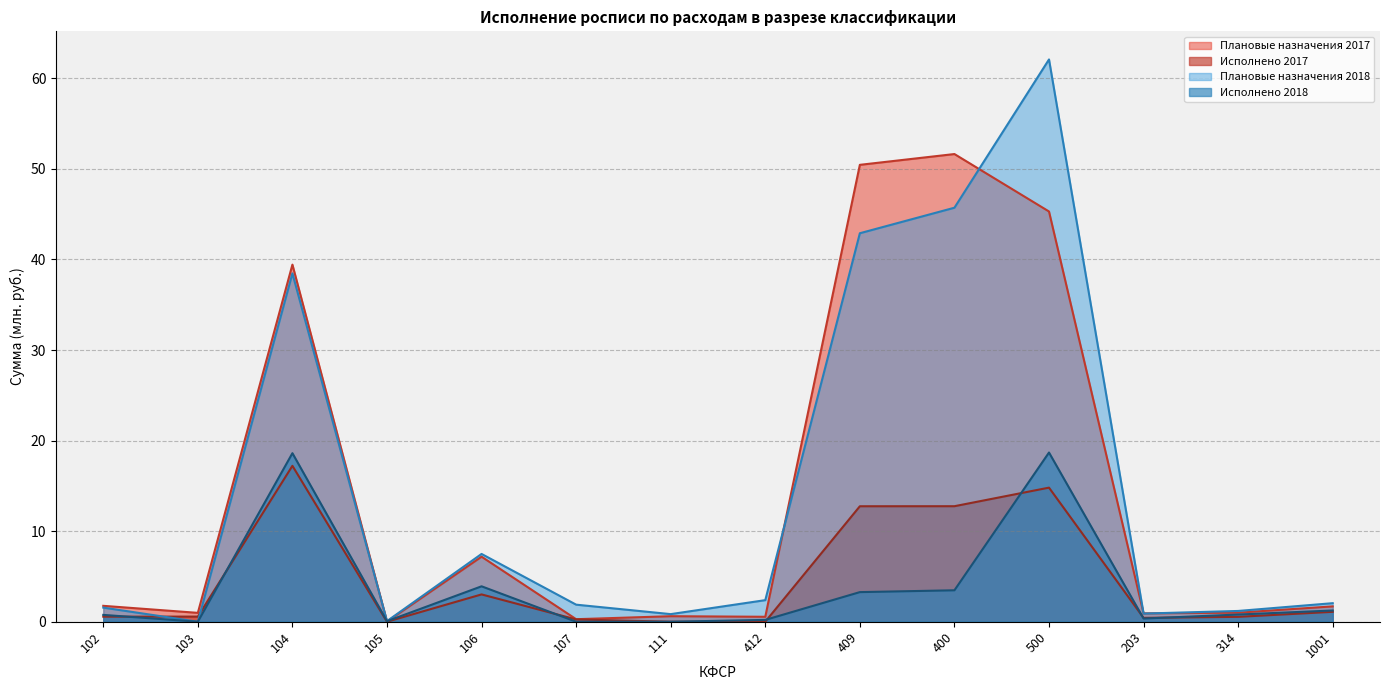

How many lines are shown in the chart?

4